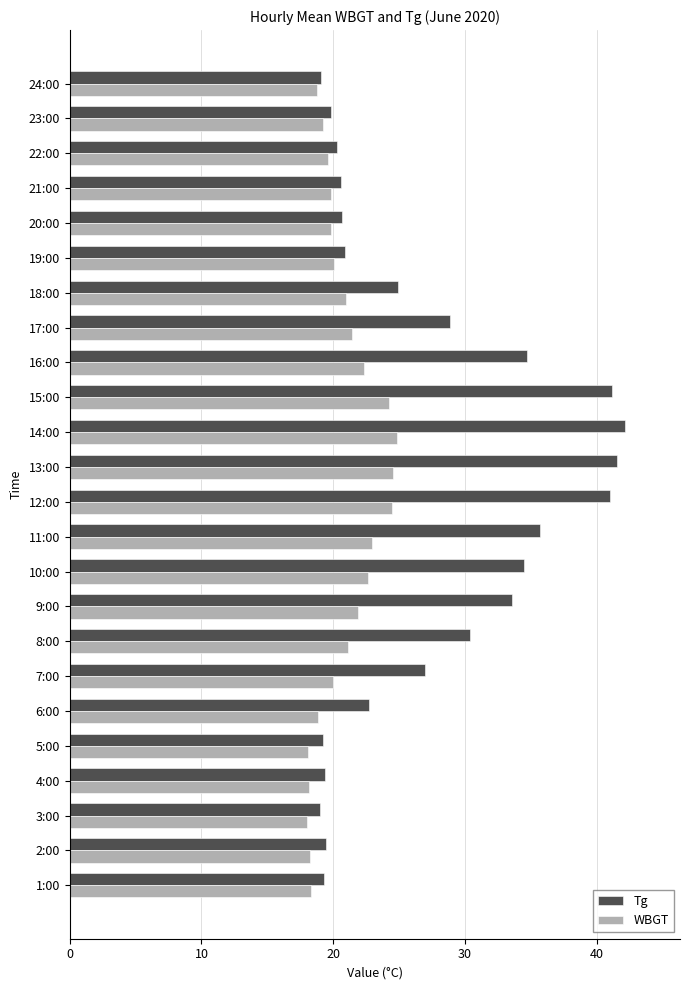

What is the maximum value shown in the chart?

42.1